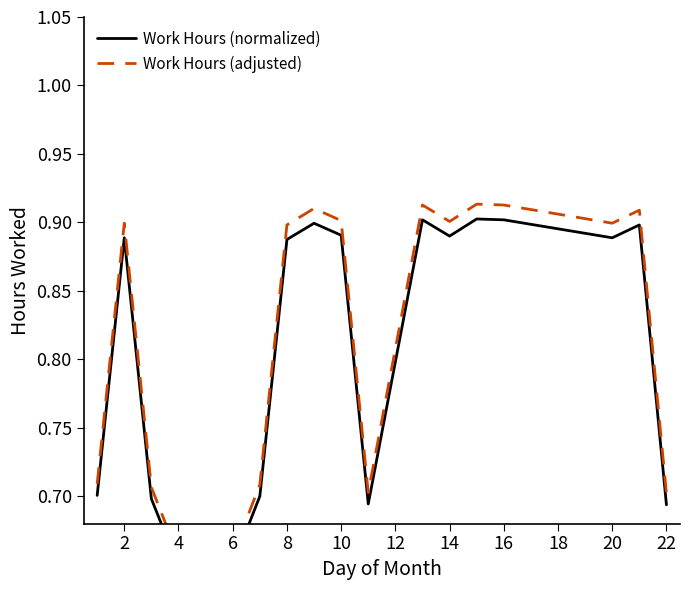

Reading left to right, what are all the values shown in this chart?

Work Hours (normalized): 0.7	0.9	0.7	0.6	0.7	0.9	0.9	0.9	0.7	0.9	0.9	0.9	0.9	0.9	0.9	0.7
Work Hours (adjusted): 0.7	0.9	0.7	0.6	0.7	0.9	0.9	0.9	0.7	0.9	0.9	0.9	0.9	0.9	0.9	0.7